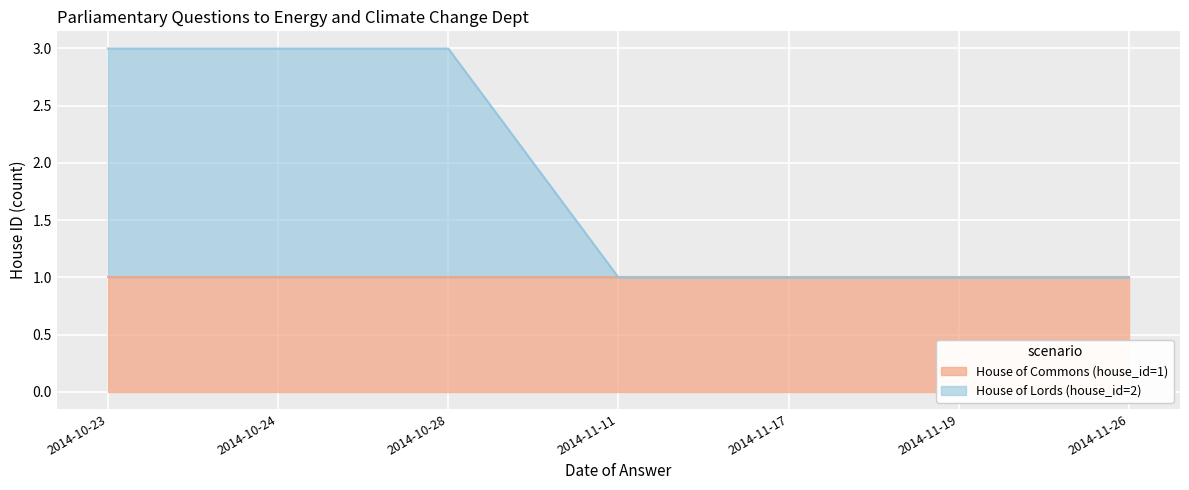

Is it true that the value at 2014-11-19 is 1?

True